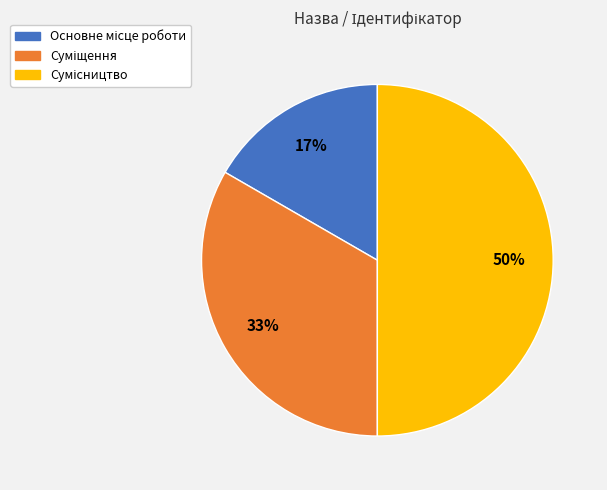

To the nearest percent, what is the difference between the largest and smallest slice percentages?

33%